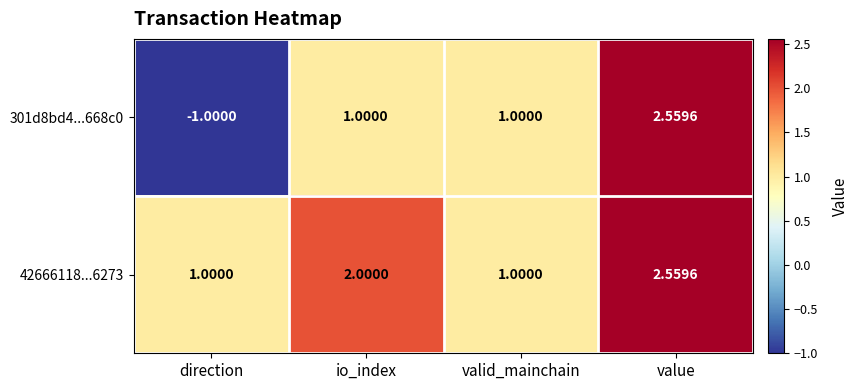

Which label corresponds to the largest value in the chart?

value